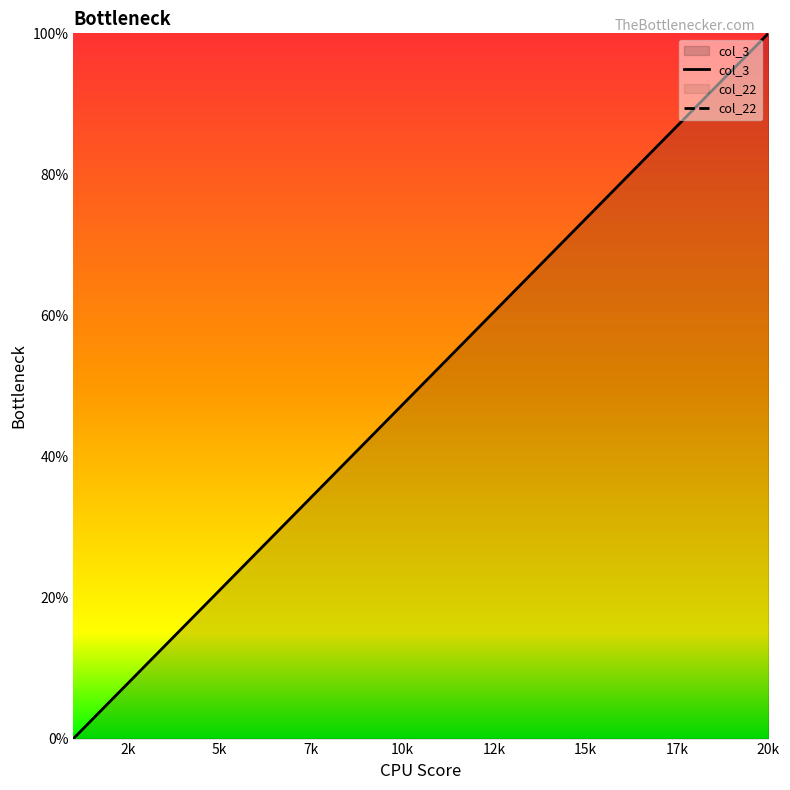

Between 1 and 13, which is larger?

13